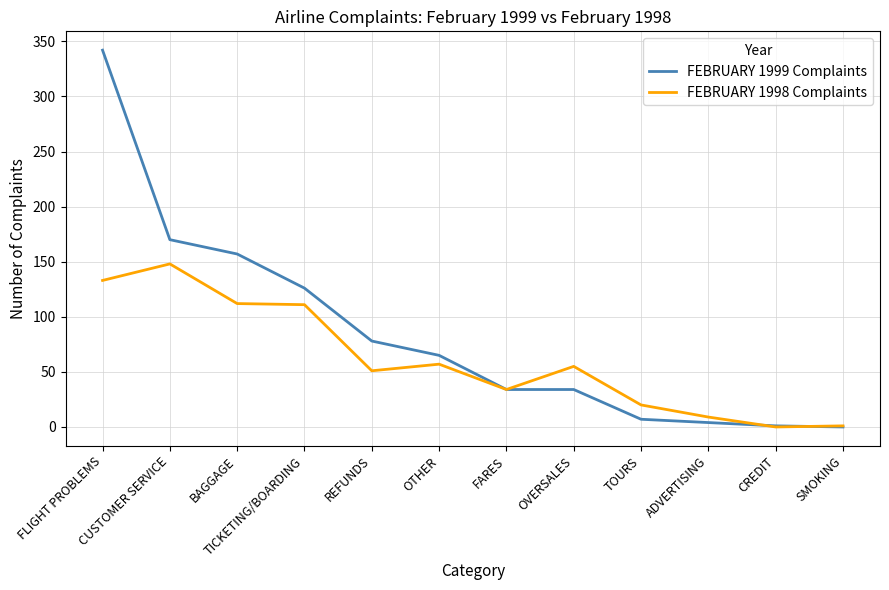

At OVERSALES, list the series in order from largest to smallest.

FEBRUARY 1998 Complaints, FEBRUARY 1999 Complaints